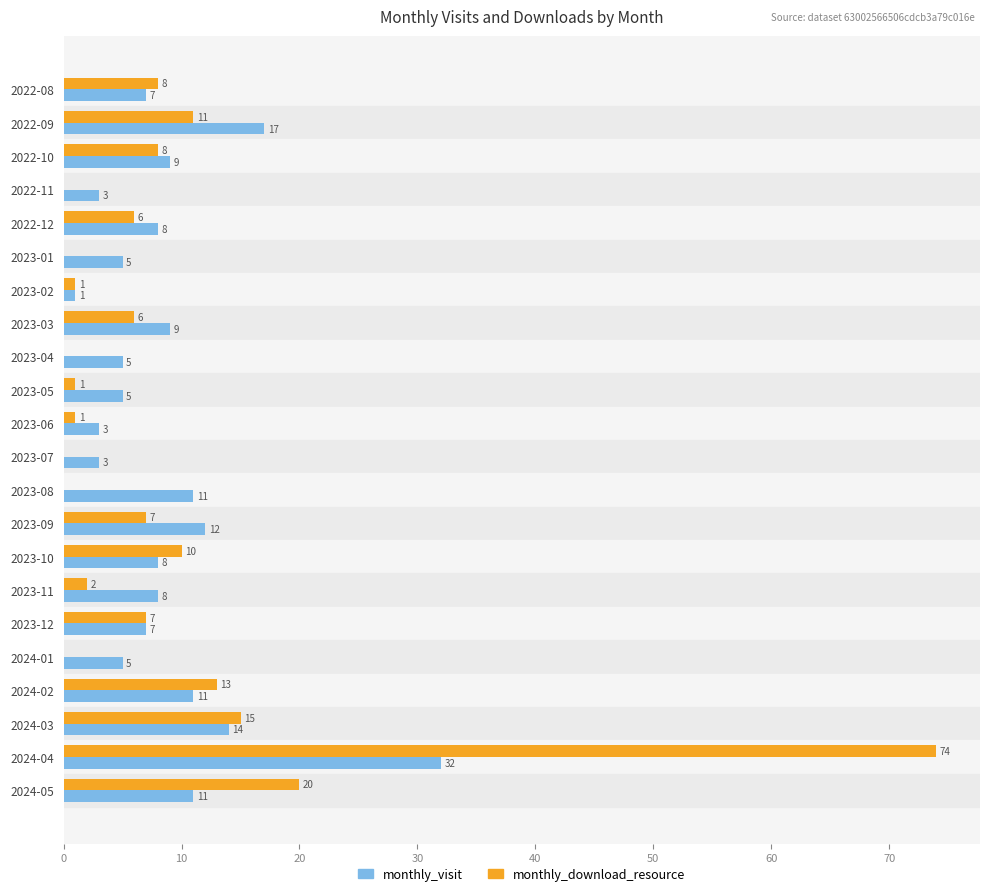

The value of monthly_download_resource at 2023-09 is 7. True or false?

True